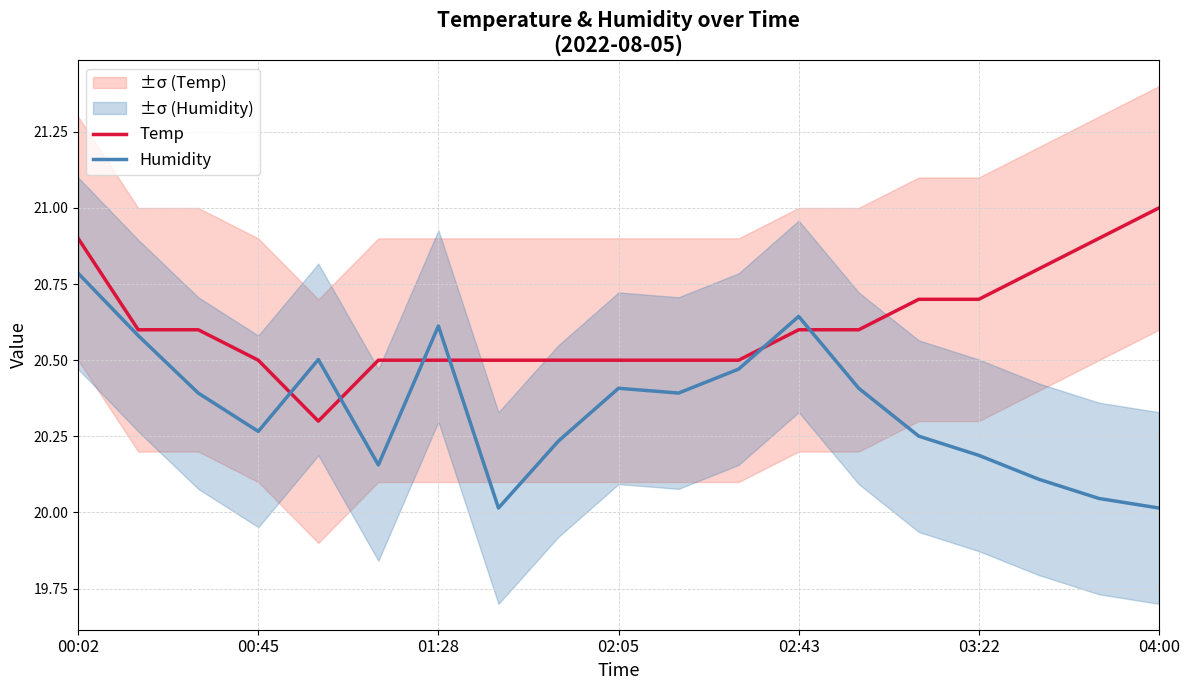

What is the maximum value for Humidity?

20.8